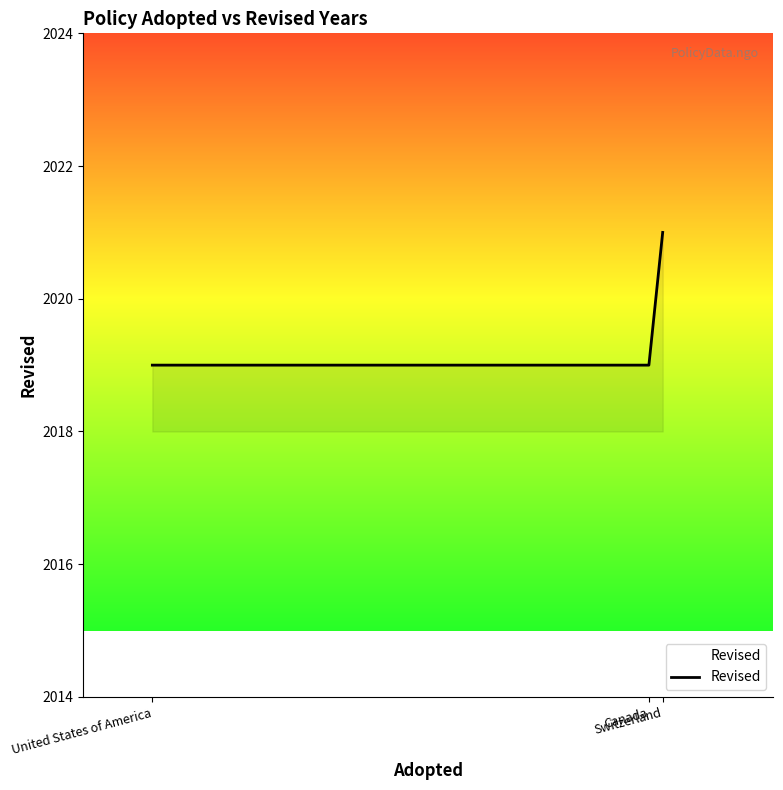

What is the difference between the values at United States of America and Switzerland?

2